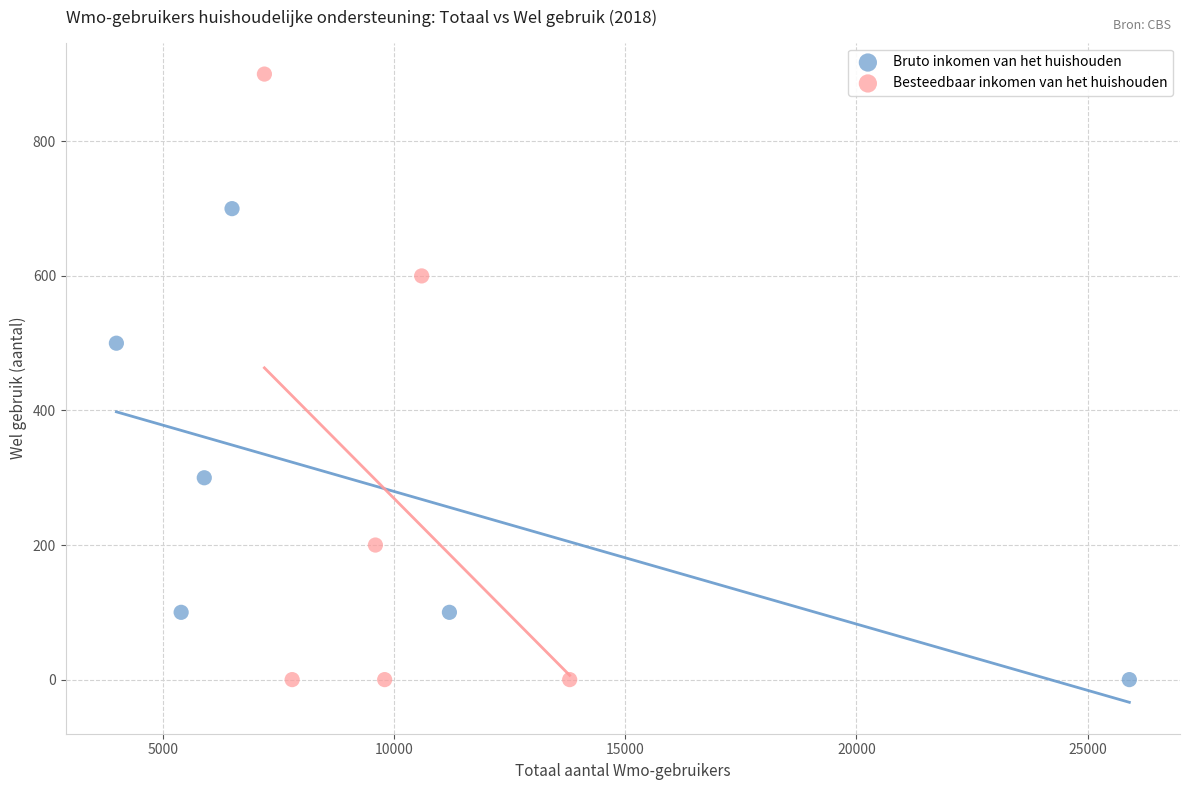

Which series reaches the maximum Y coordinate?

Besteedbaar inkomen van het huishouden